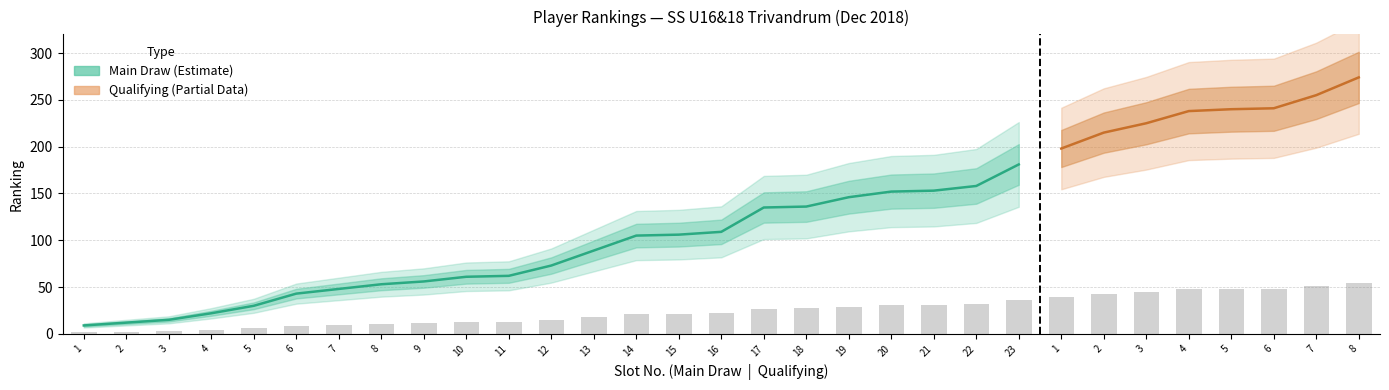

Which label corresponds to the smallest value in the chart?

1